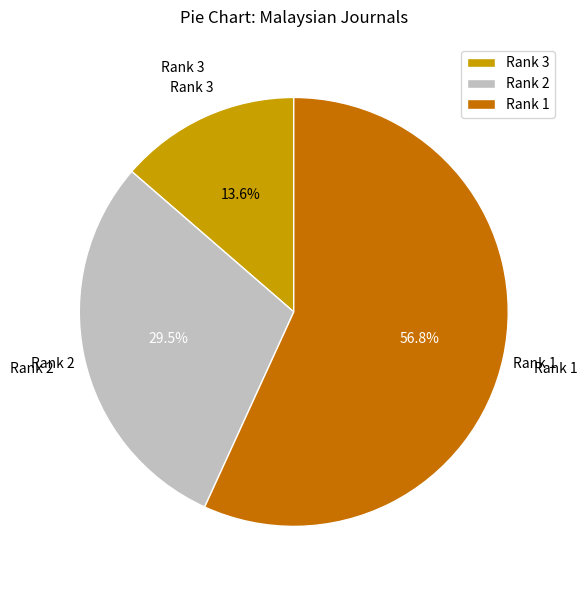

Which has a higher value, Rank 2 or Rank 3?

Rank 2